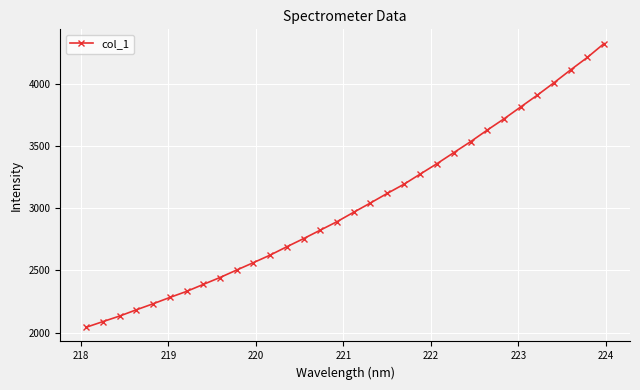

What is the value of the 15th point from the left?

2822.6